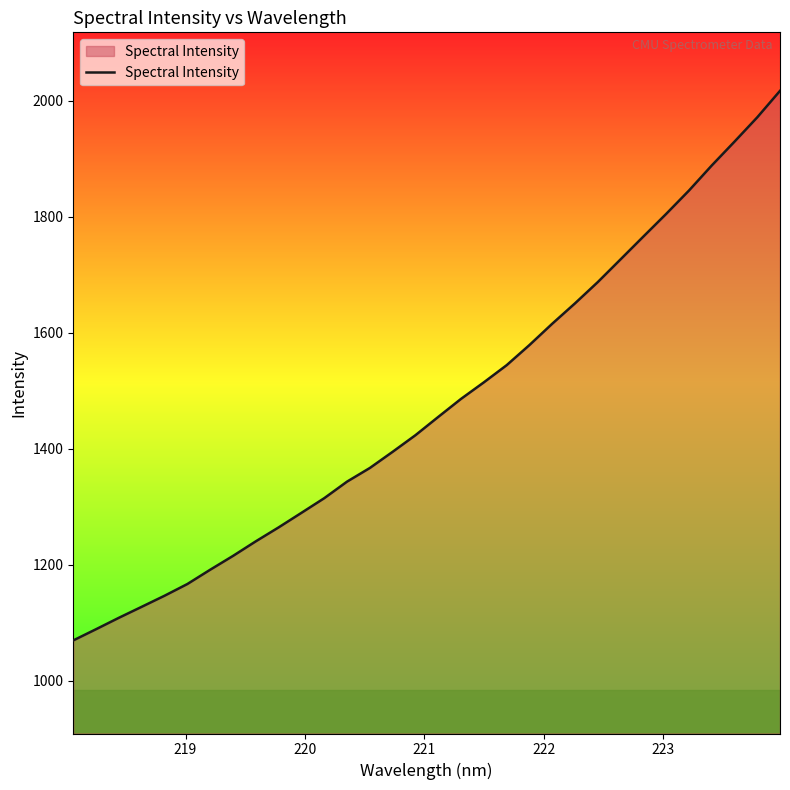

What is the difference between the maximum and second lowest values?

928.0